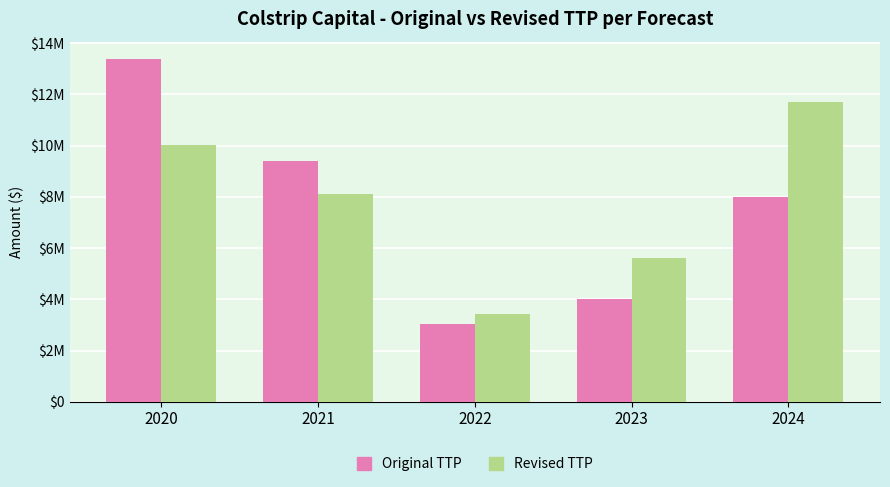

List the labels in order of Revised TTP value, smallest first.

2022, 2023, 2021, 2020, 2024